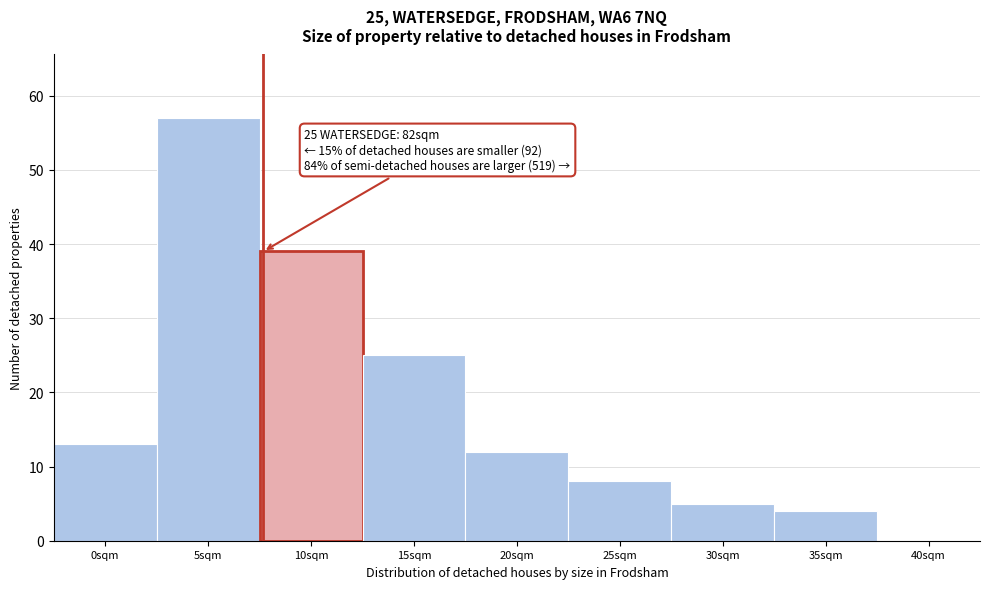

Reading right to left, transcribe all the data shown in this chart.

40sqm=0	35sqm=4	30sqm=5	25sqm=8	20sqm=12	15sqm=25	10sqm=39	5sqm=57	0sqm=13